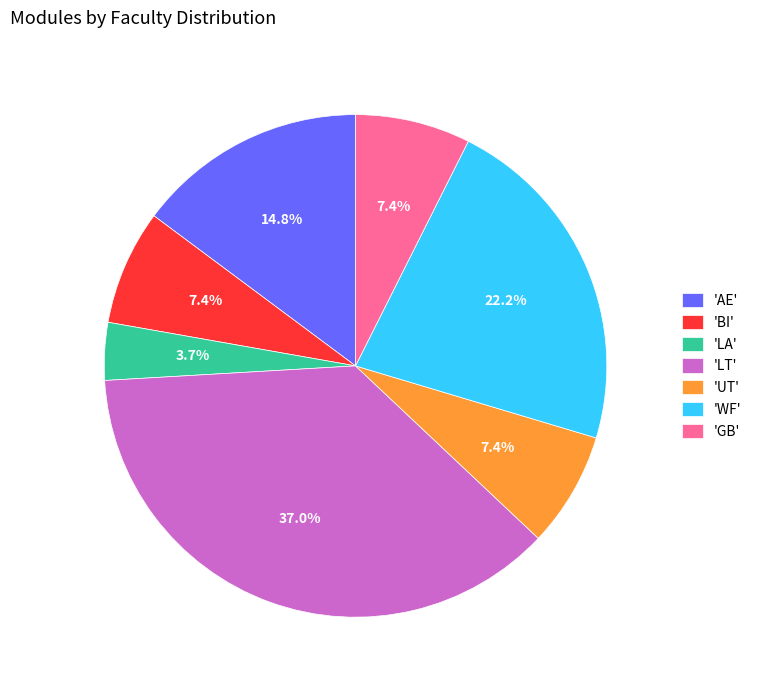

Which category has the smallest portion of the pie?

'LA'